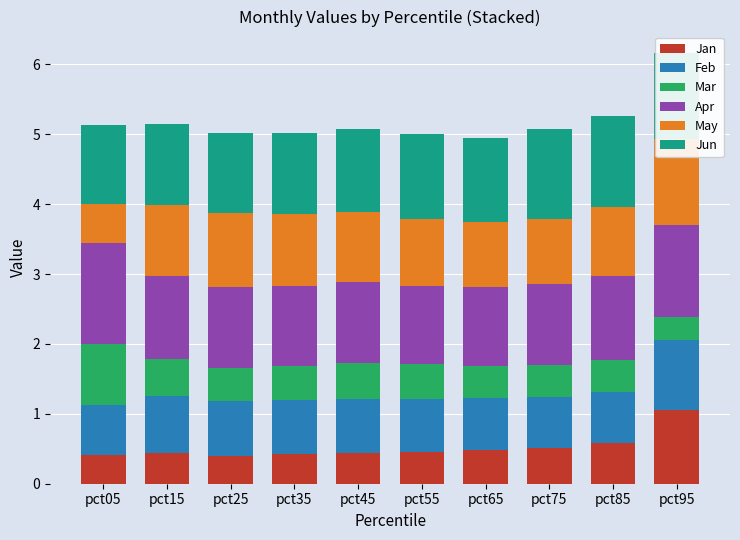

What is the value of the Mar bar at the 3rd from the left?

0.5